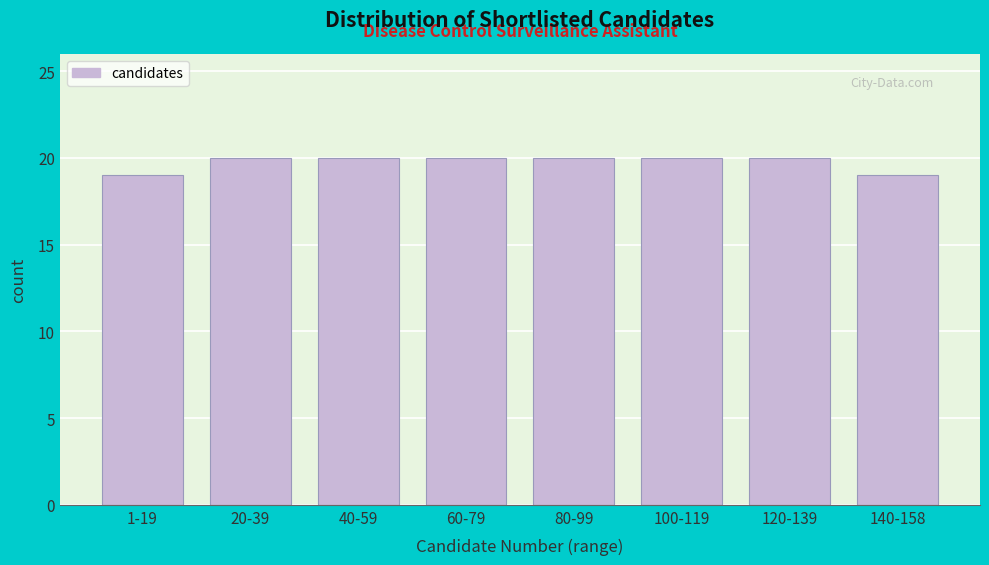

Reading right to left, what are all the values shown in this chart?

140-158=19	120-139=20	100-119=20	80-99=20	60-79=20	40-59=20	20-39=20	1-19=19